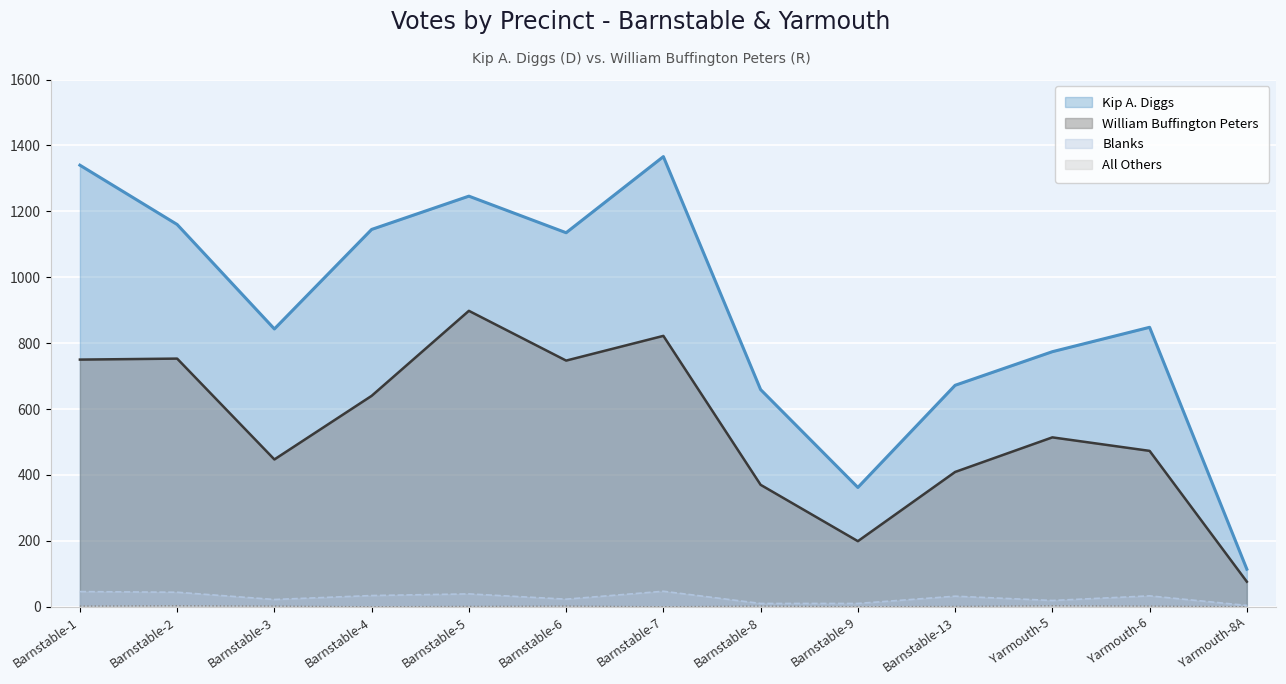

In Kip A. Diggs, how many points are lower than both neighbors (excluding endpoints)?

3